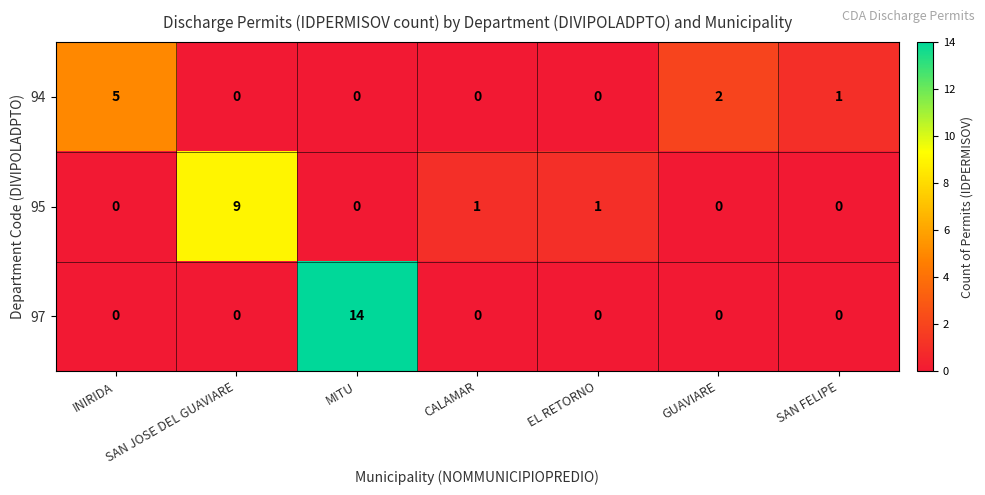

Which series has the largest range (max minus min)?

97